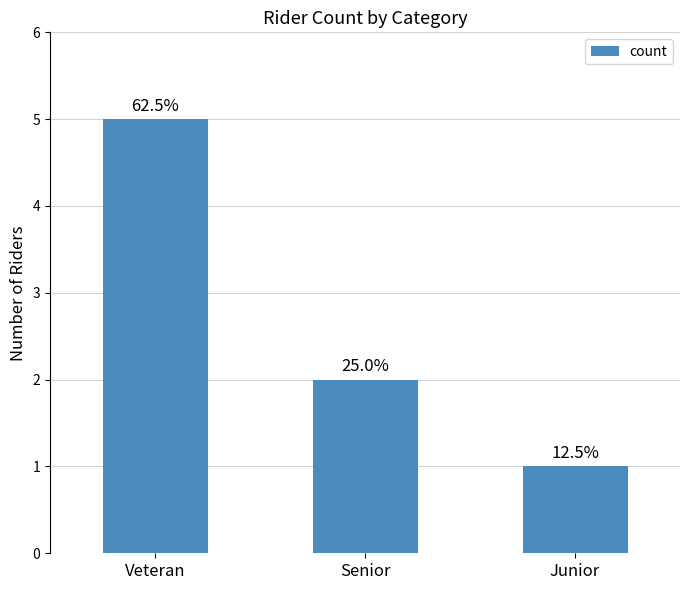

Is it true that the value at Veteran is 8?

False